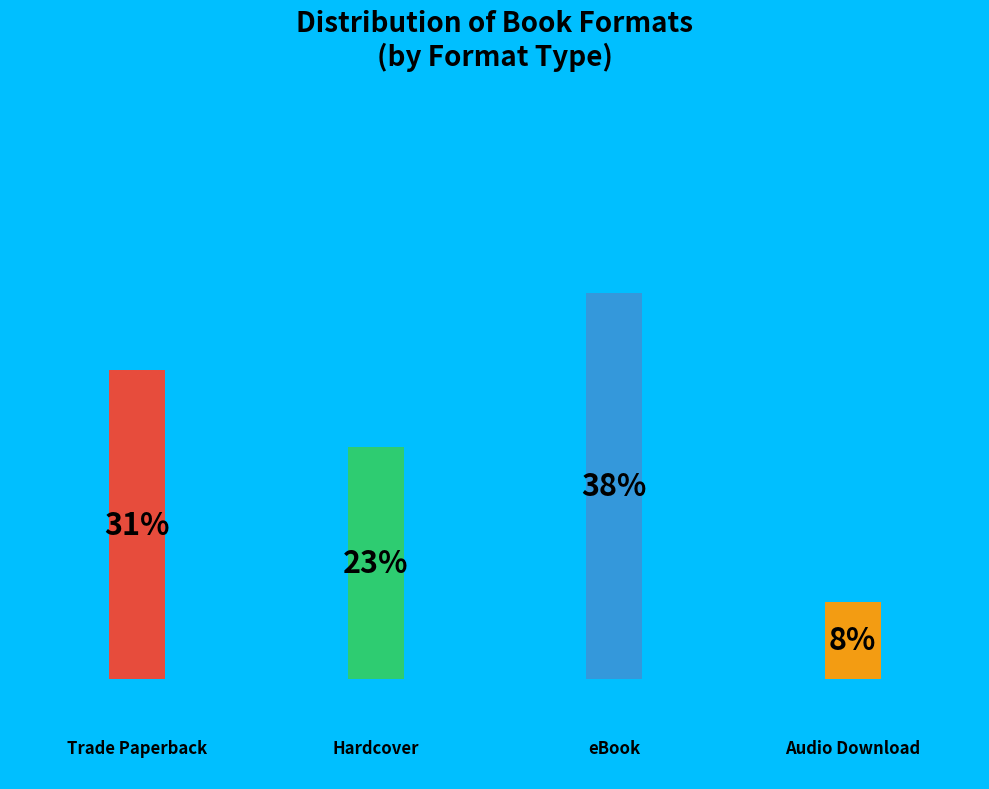

Rank the categories by value from lowest to highest.

Audio Download, Hardcover, Trade Paperback, eBook